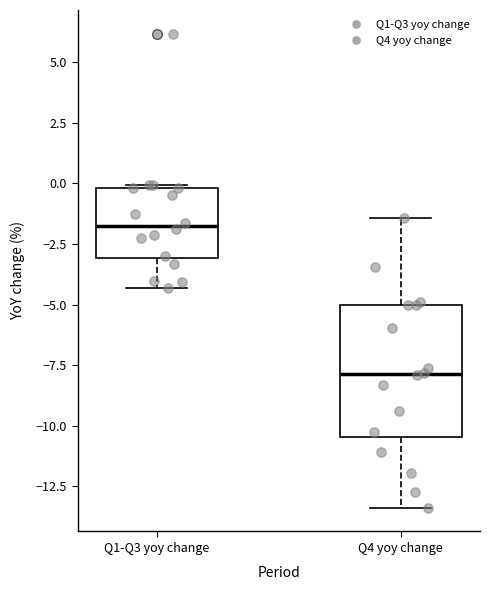

Reading left to right, read every box against the y-axis: the position of its median line, the range the box covers, and the ends of its whiskers. The values are not printed on the chart, so give them approximately, as read against the axis.

Q1-Q3 yoy change: median -2.0, box -3.0 to 0.0, whiskers -4.5 to 0.0
Q4 yoy change: median -8.0, box -10.5 to -5.0, whiskers -13.5 to -1.5